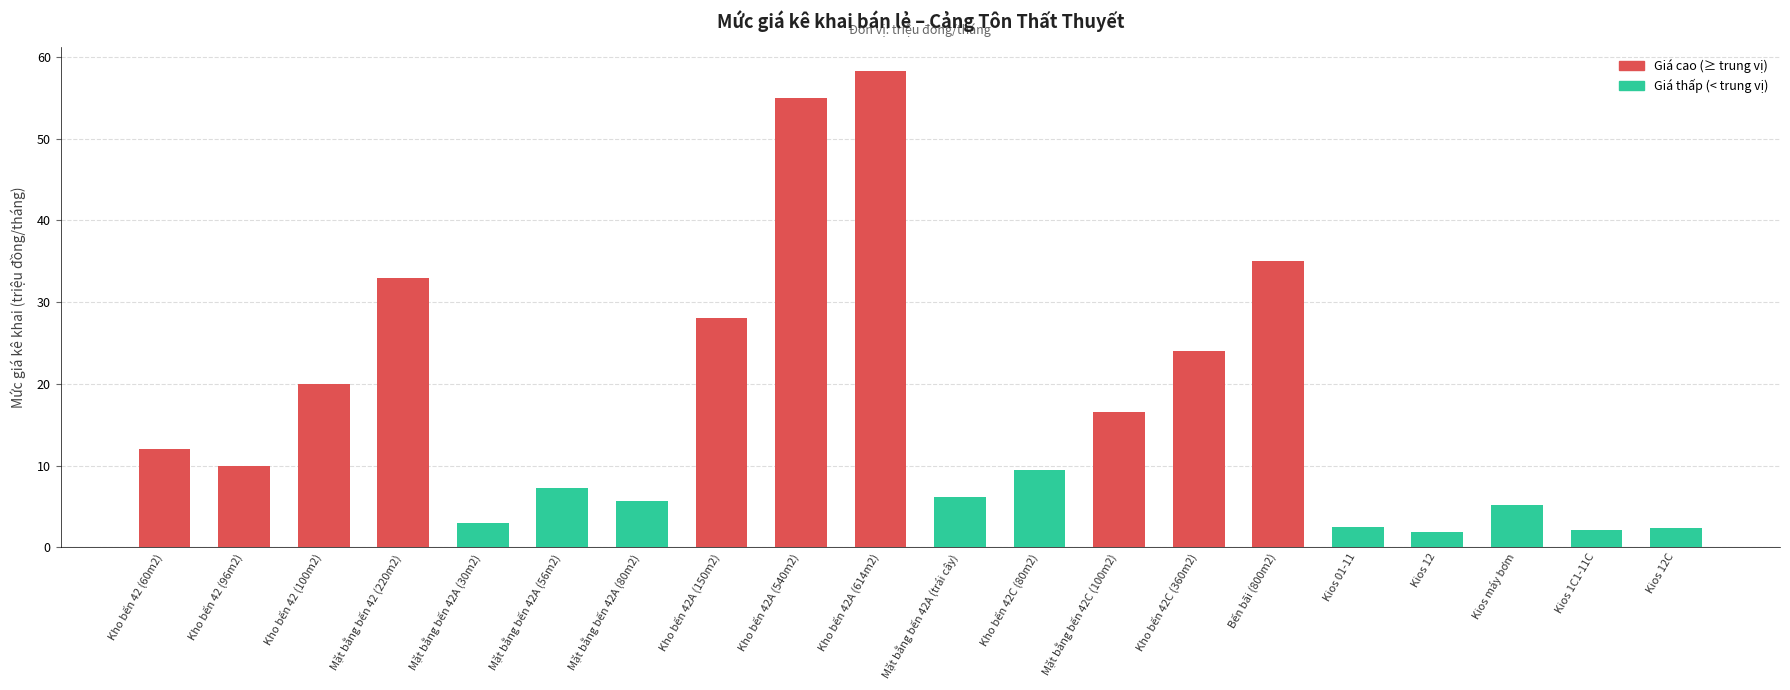

What is the change in value from Mặt bằng bến 42A (30m2) to Mặt bằng bến 42C (100m2)?

+13.5